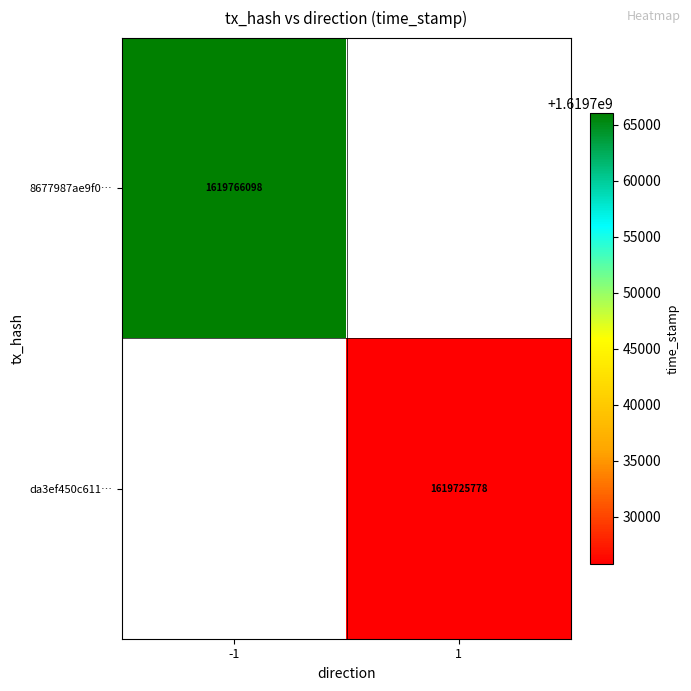

How many distinct data groups are displayed?

2